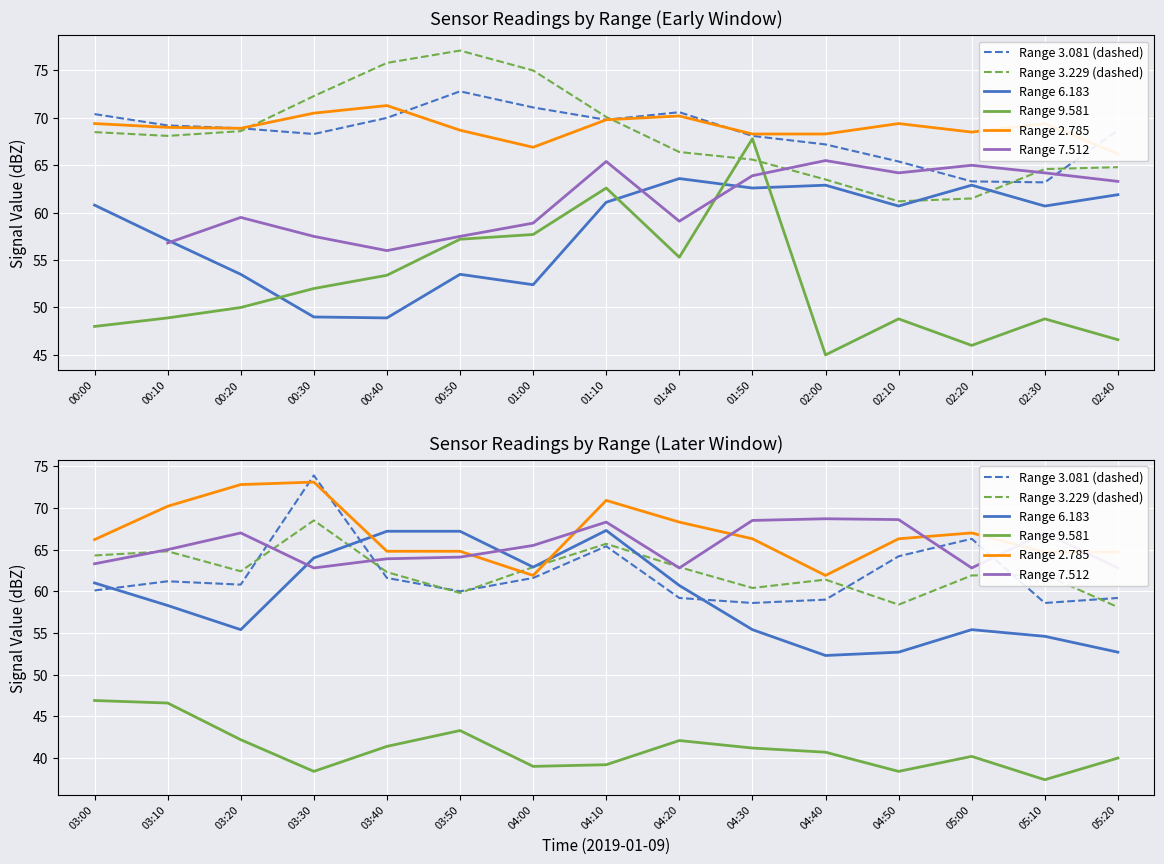

At how many categories does at least one series exceed 37?

15